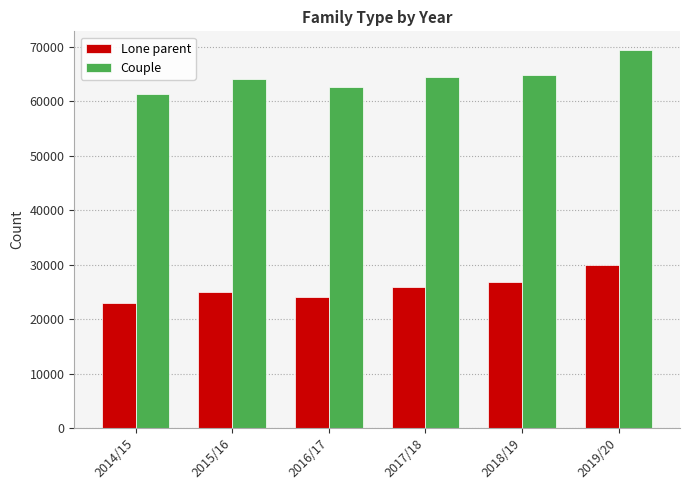

What is the spread (max minus min) of values at 2016/17?

38522